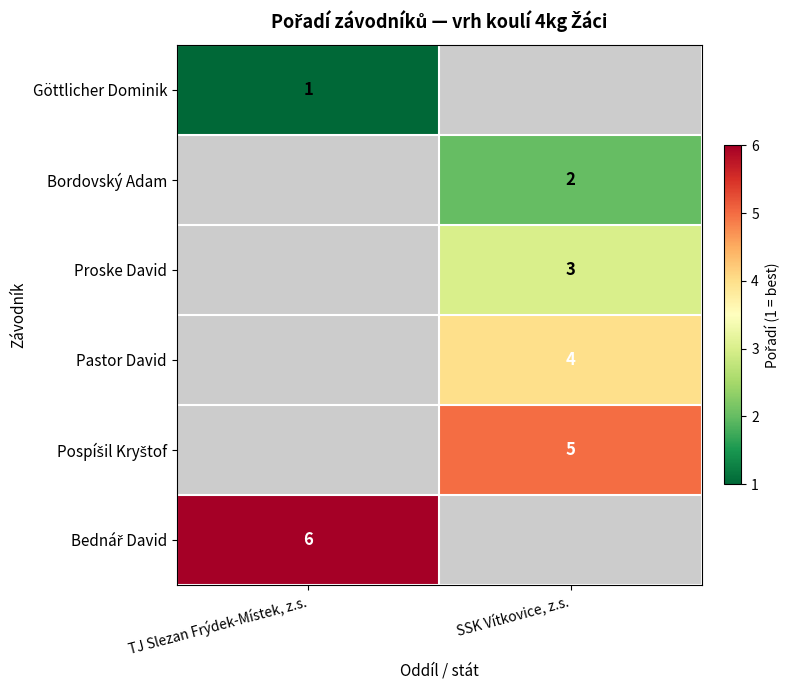

Which label corresponds to the largest value in the chart?

TJ Slezan Frýdek-Místek, z.s.